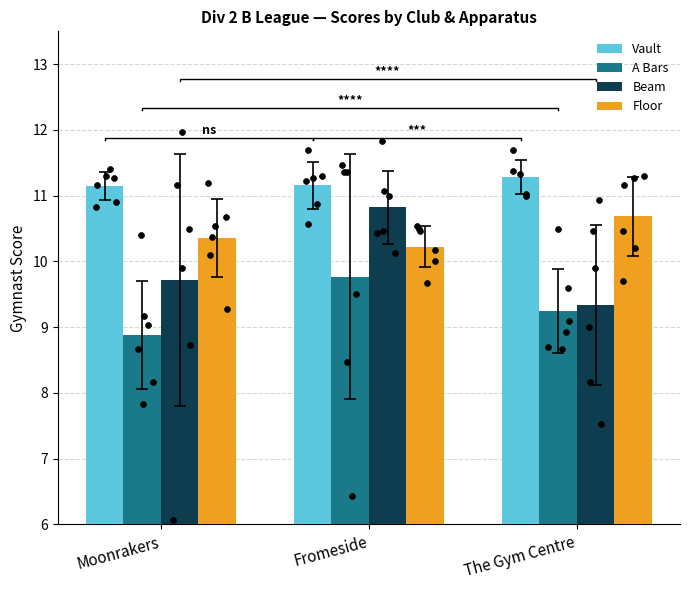

At which category is the sum across all series the highest?

Fromeside